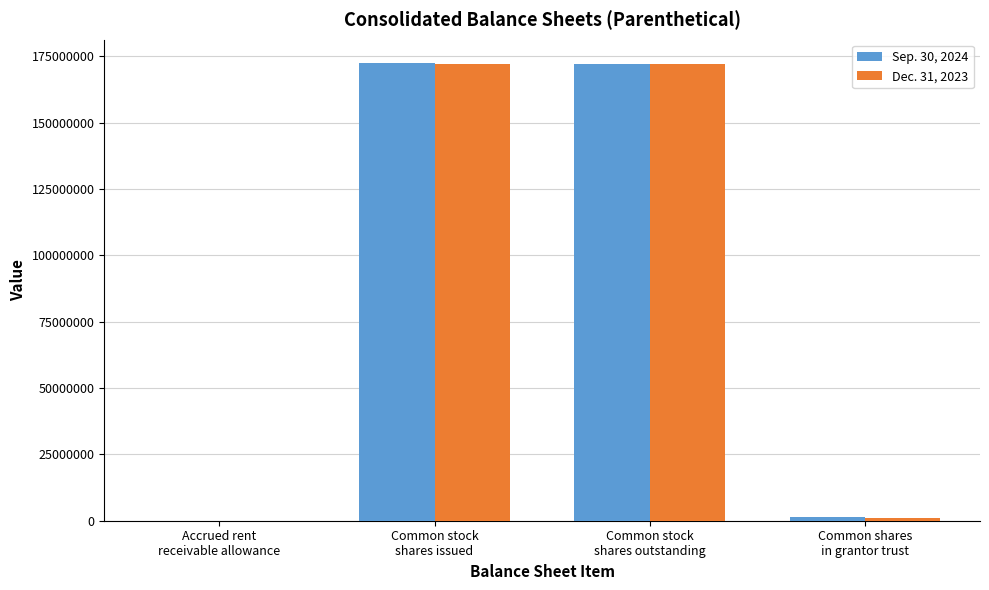

What is the difference between the highest and lowest values at Accrued rent
receivable allowance?

1340